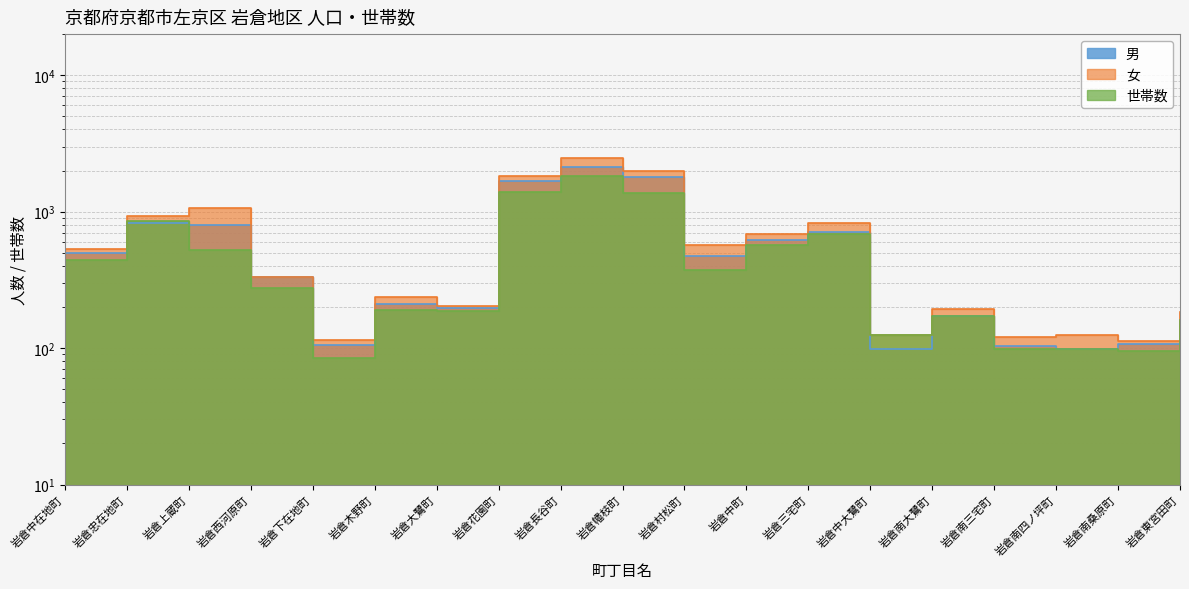

What is the label of the 7th point from the right?

岩倉三宅町